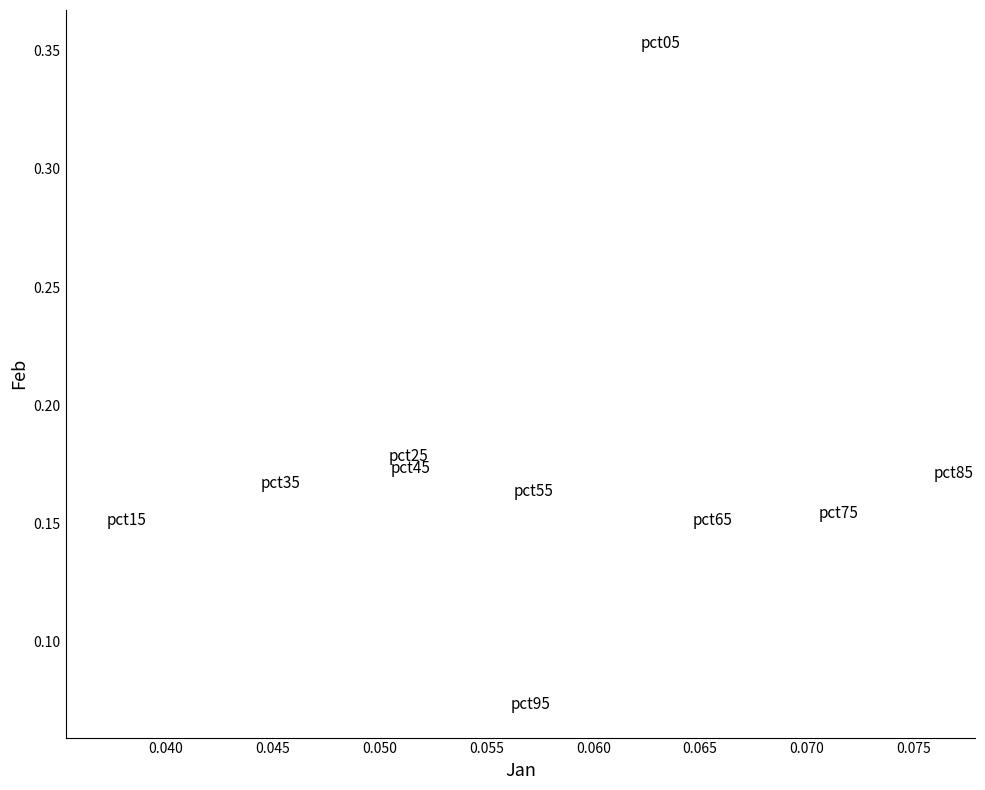

What is the range of Y values (max minus min)?

0.3